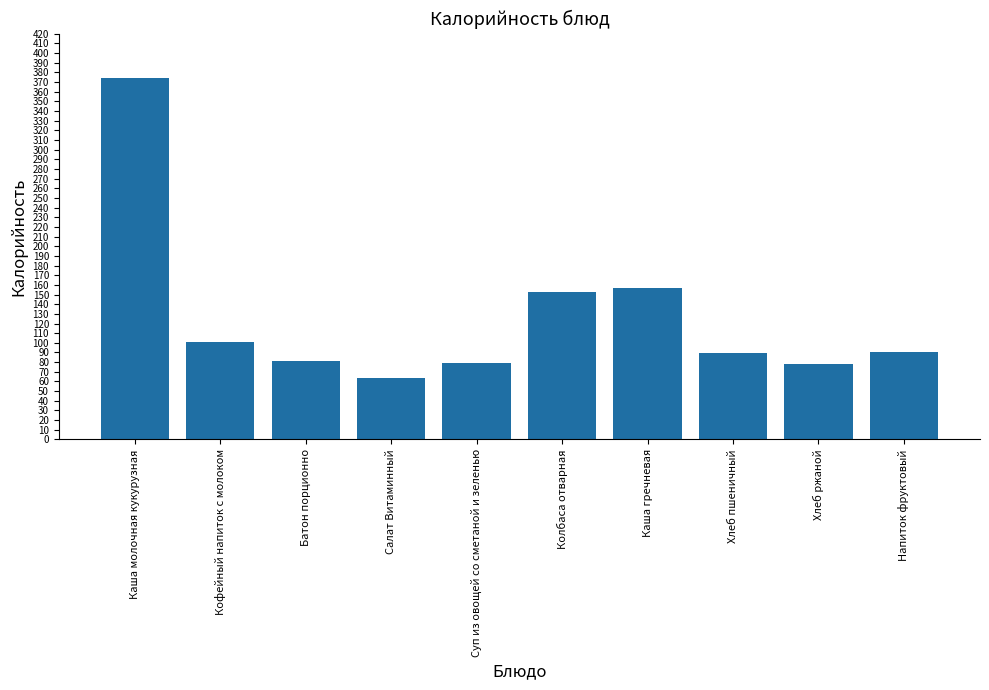

At which category does the chart reach its minimum across all series?

Салат Витаминный